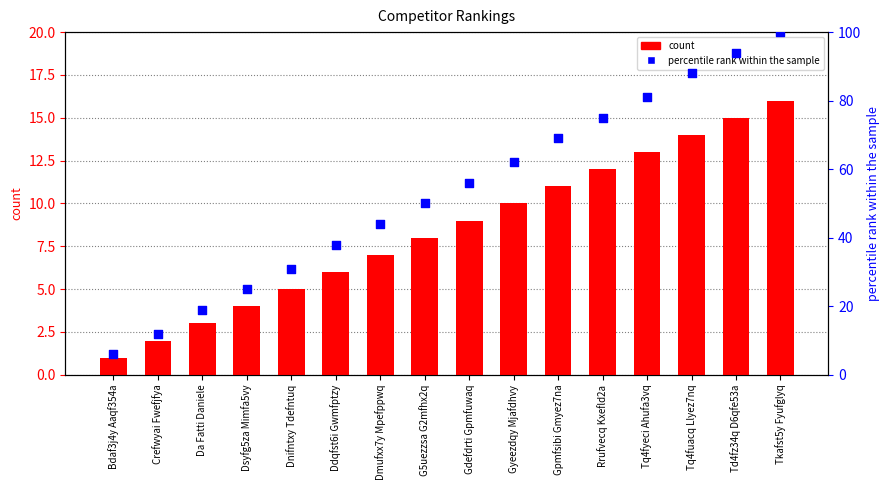

At how many categories does at least one series exceed 13?

14